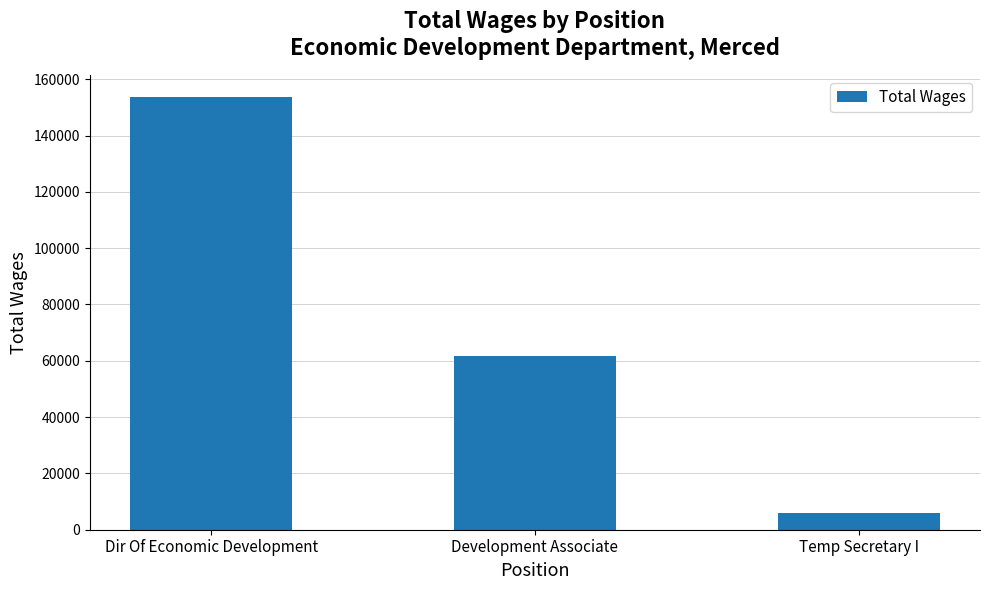

Which has a higher value, Temp Secretary I or Dir Of Economic Development?

Dir Of Economic Development